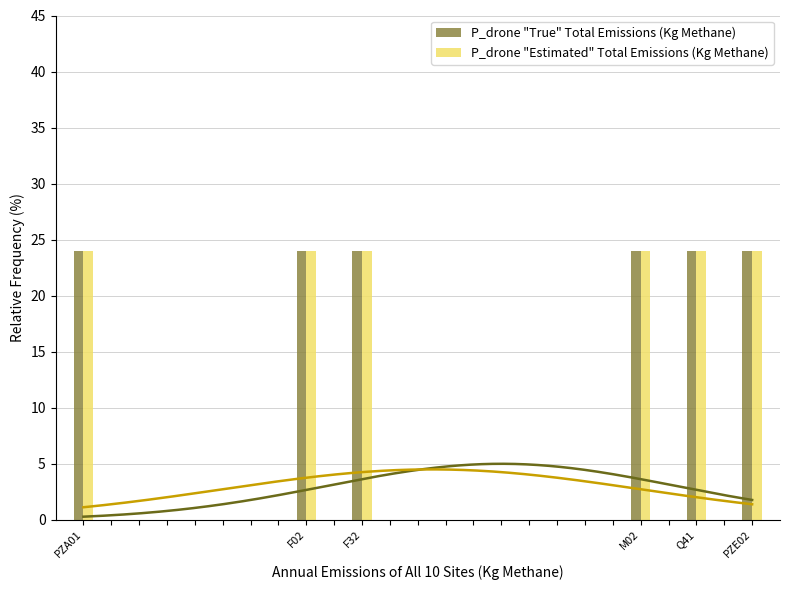

At which label does P_drone "True" Total Emissions (Kg Methane) reach its peak?

PZA01